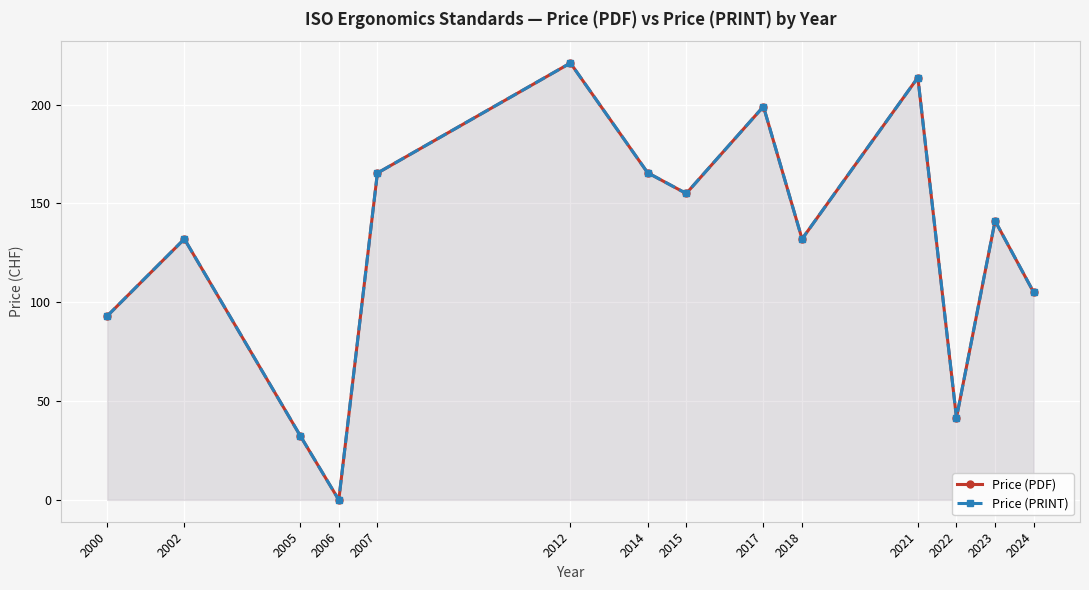

What is the average value of the Price (PRINT) series?

128.3